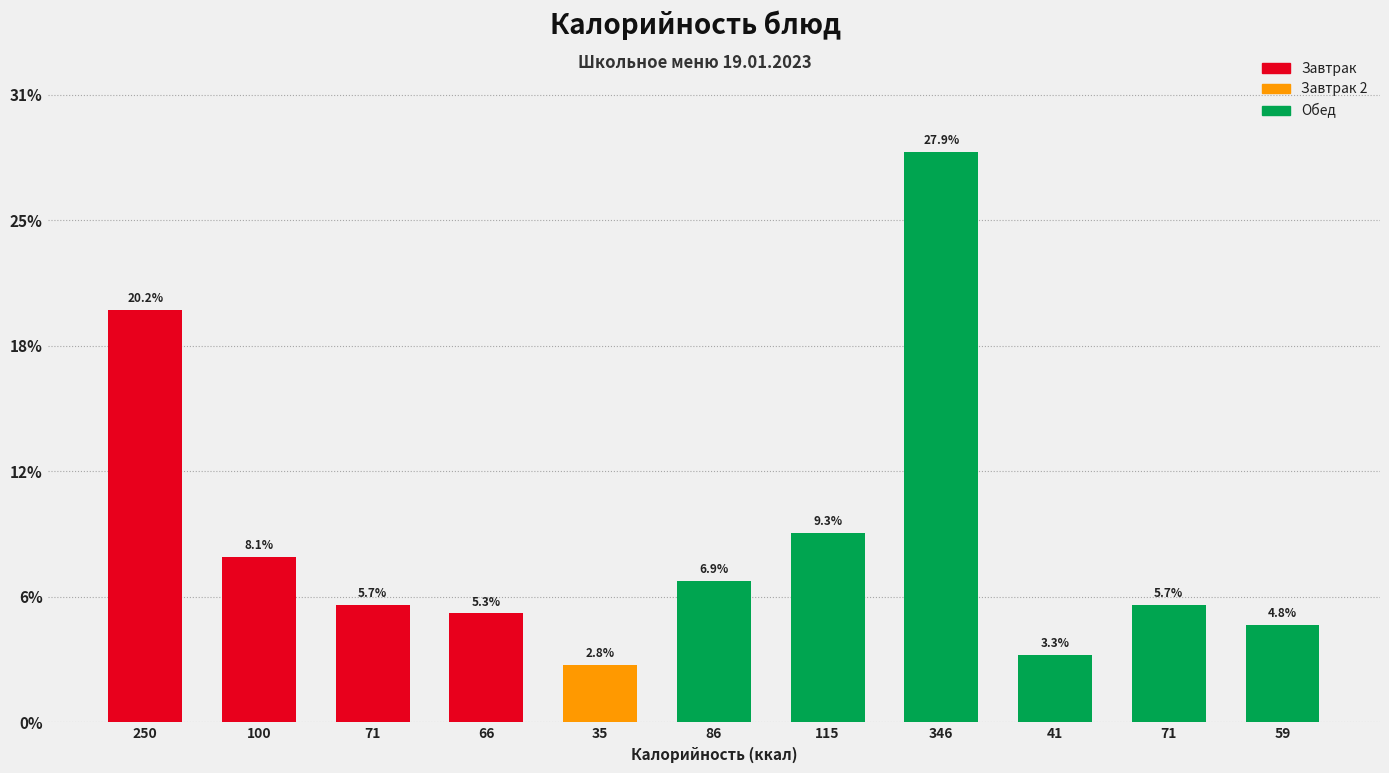

Does the chart contain any negative values?

No